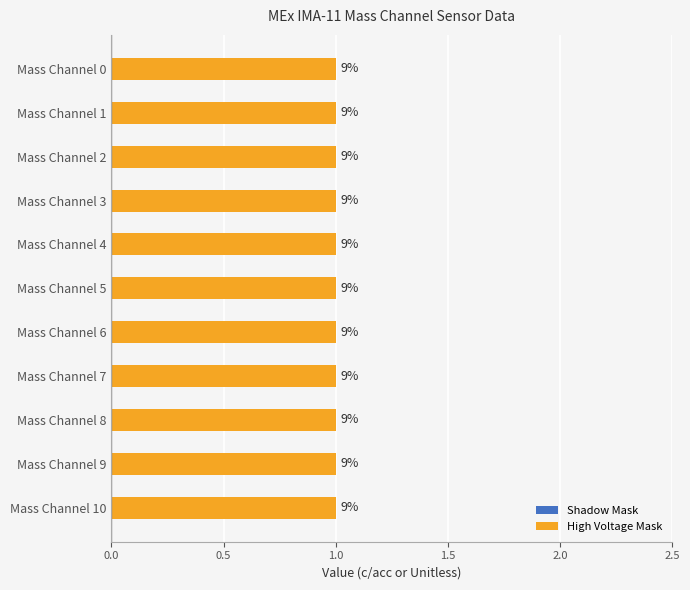

What is the value of the High Voltage Mask bar at the 2nd from the left?

1